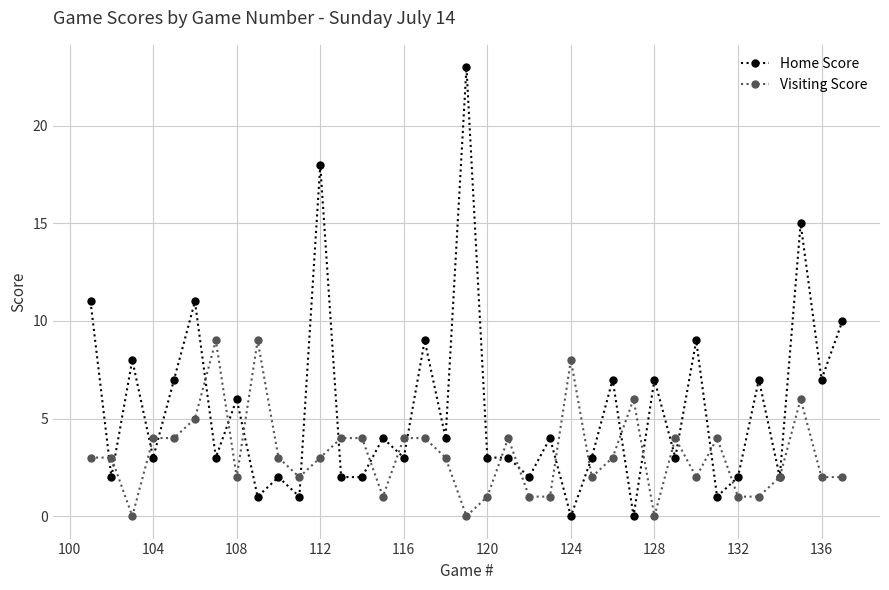

True or false: Home Score has more than 0 points higher than both neighbors.

True